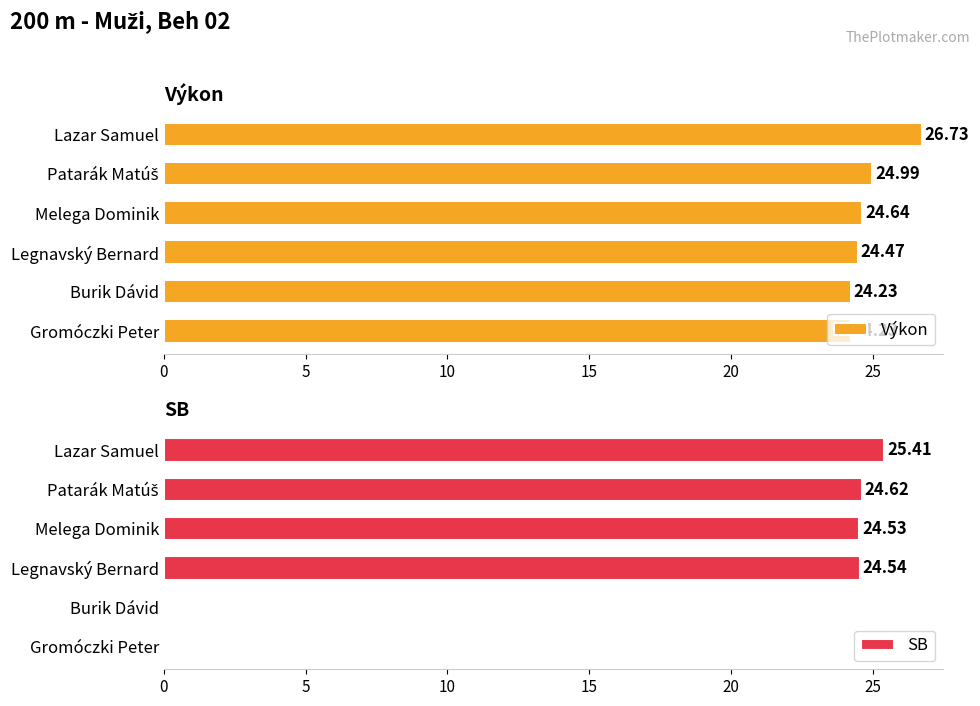

What is the average value of the Výkon series?

24.9